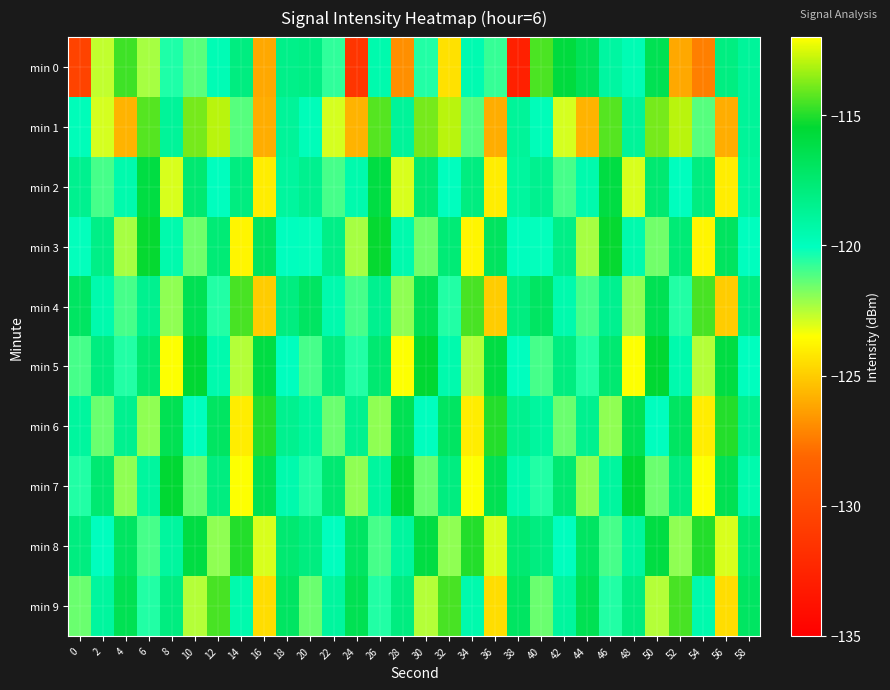

Which series changed the most between 4 and 28?

min 0